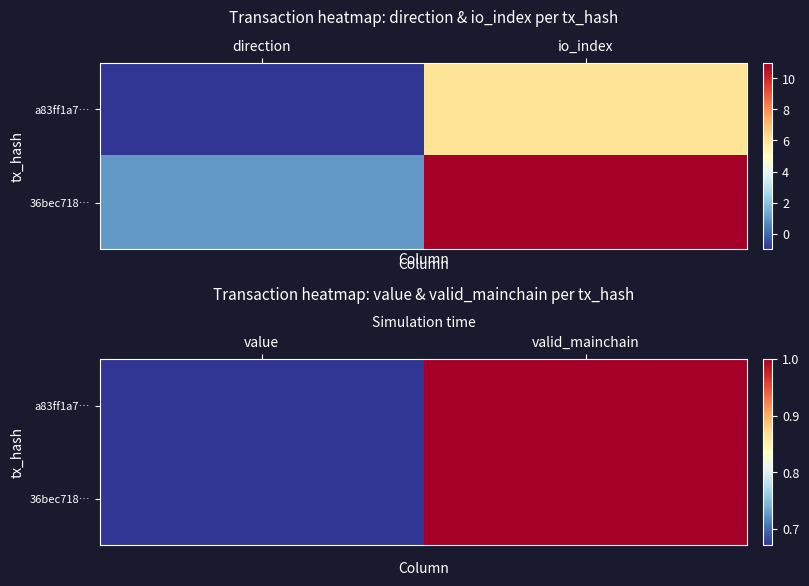

What is the difference between the maximum and minimum values in the a83ff1a7… series?

0.3